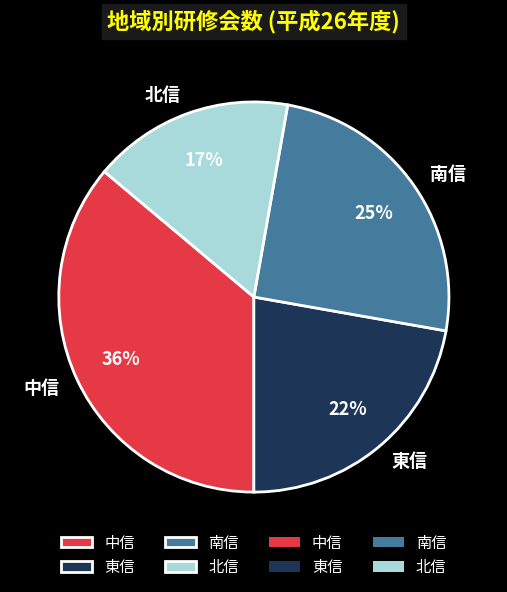

To the nearest percent, what is the combined percentage of 南信 and 東信?

47%